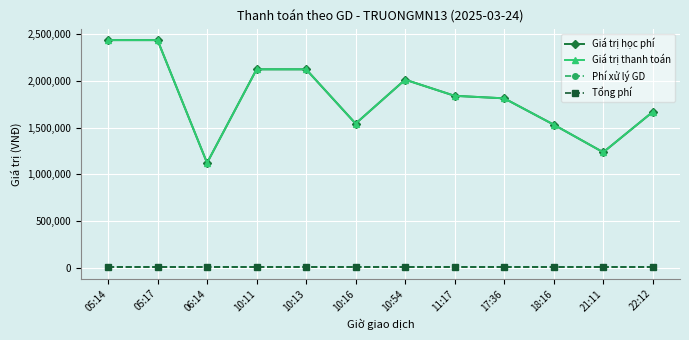

Reading right to left, transcribe all the data shown in this chart.

Giá trị học phí: 1670000	1237000	1533000	1815000	1842000	2015000	1544000	2126000	2126000	1123000	2439000	2439000
Giá trị thanh toán: 1670000	1237000	1533000	1815000	1842000	2015000	1544000	2126000	2126000	1123000	2439000	2439000
Phí xử lý GD: 3300	3300	3300	3300	3300	3300	3300	3300	3300	3300	3300	3300
Tổng phí: 3300	3300	3300	3300	3300	3300	3300	3300	3300	3300	3300	3300